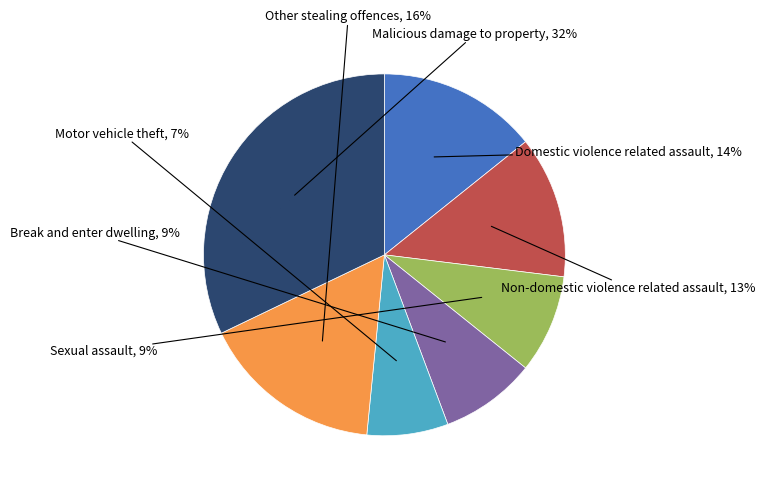

Does any single category account for the majority?

No